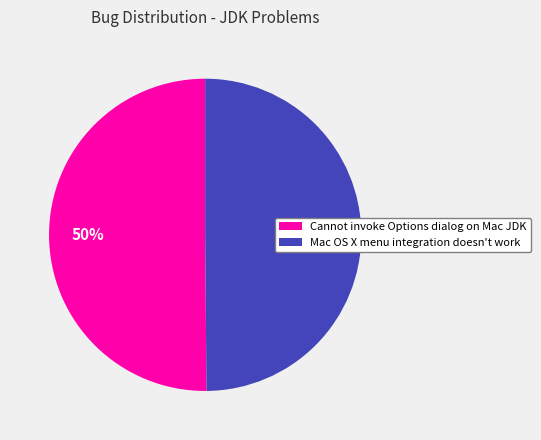

The Mac OS X menu integration doesn't work slice represents 36% of the pie. True or false?

False